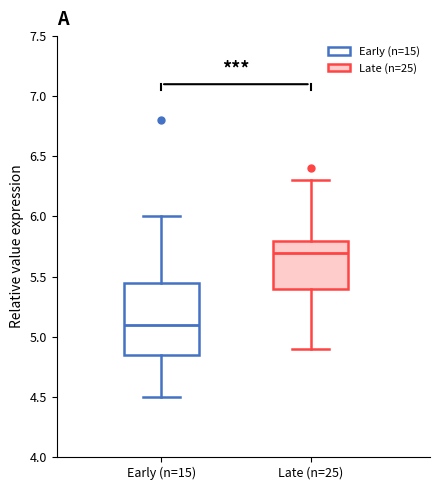

Reading left to right, read every box against the y-axis: the position of its median line, the range the box covers, and the ends of its whiskers. The values are not printed on the chart, so give them approximately, as read against the axis.

Early (n=15): median 5.10, box 4.85 to 5.45, whiskers 4.50 to 6.00
Late (n=25): median 5.70, box 5.40 to 5.80, whiskers 4.90 to 6.30